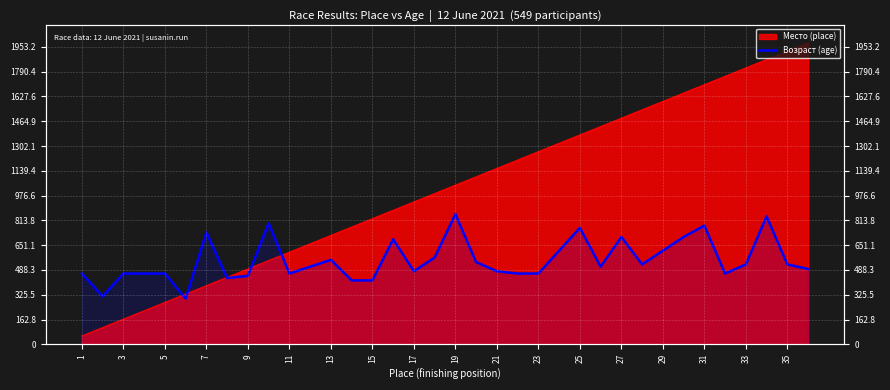

Reading left to right, what are all the values shown in this chart?

465	315	465	465	465	300	735	435	450	795	465	510	555	420	420	690	480	570	855	540	480	465	465	615	765	510	705	525	615	705	780	465	525	840	525	495